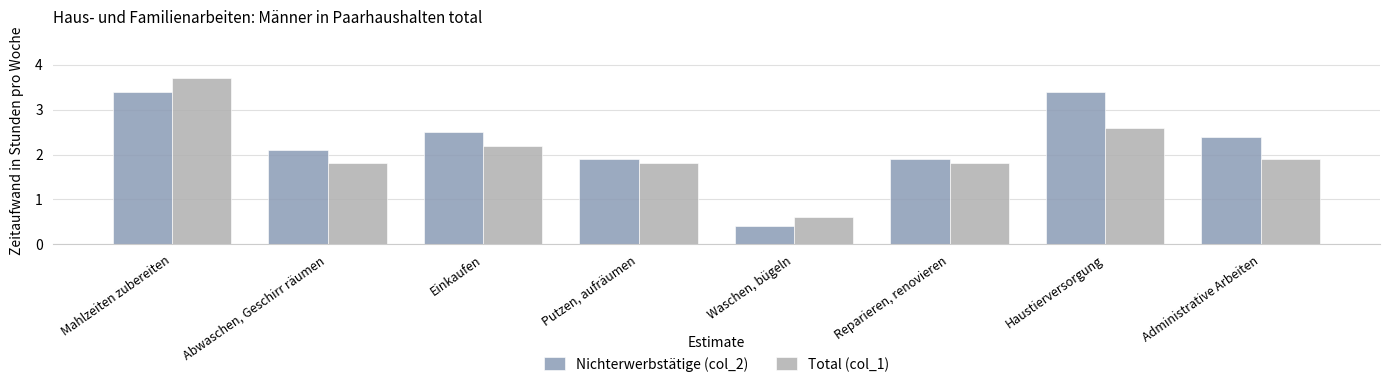

How many values in the Total (col_1) series exceed 1?

7